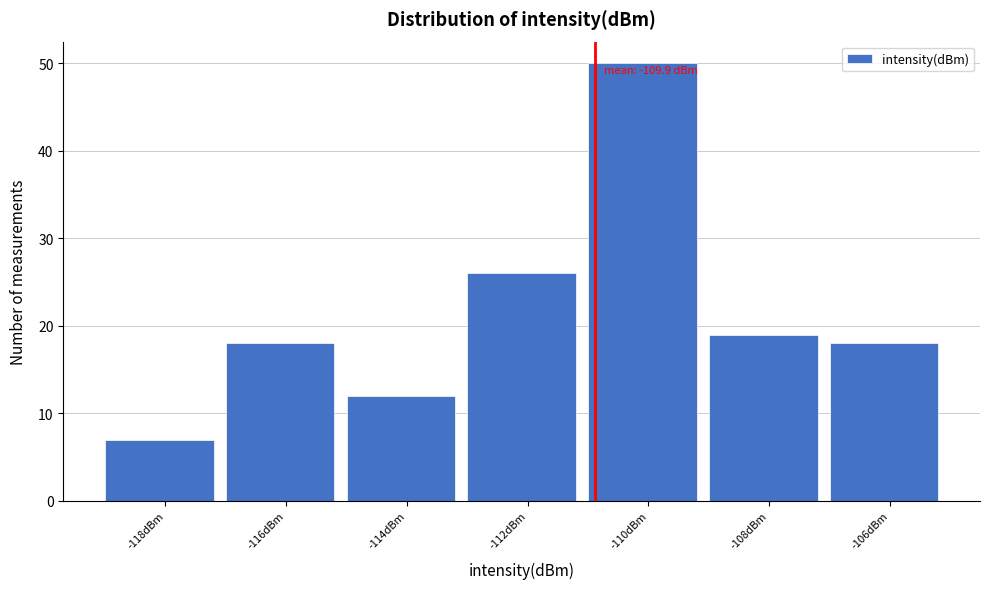

Reading right to left, what are all the values shown in this chart?

18	19	50	26	12	18	7